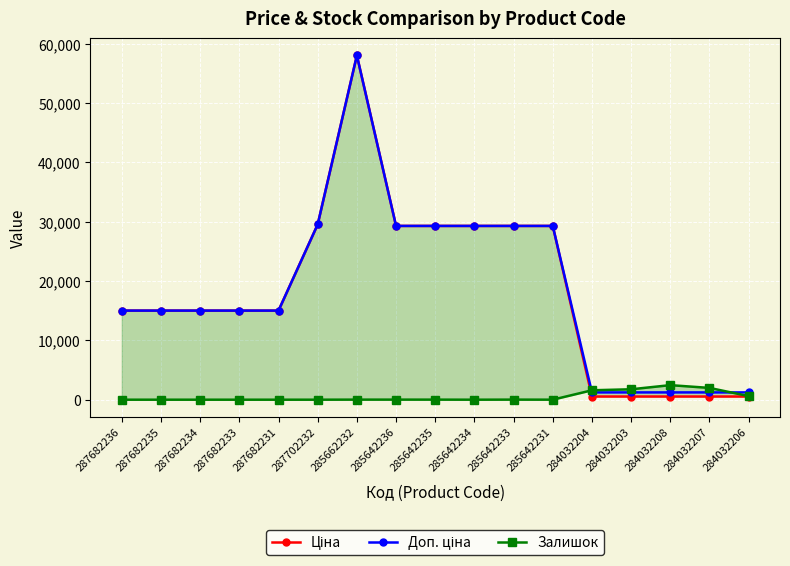

Where does the Доп. ціна series first go above 15019?

287682236